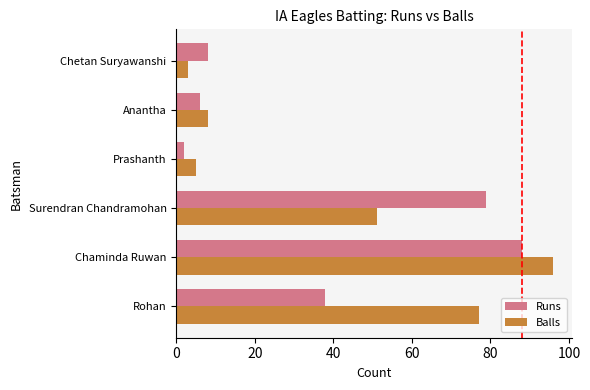

Which series changed the most between Surendran Chandramohan and Anantha?

Runs